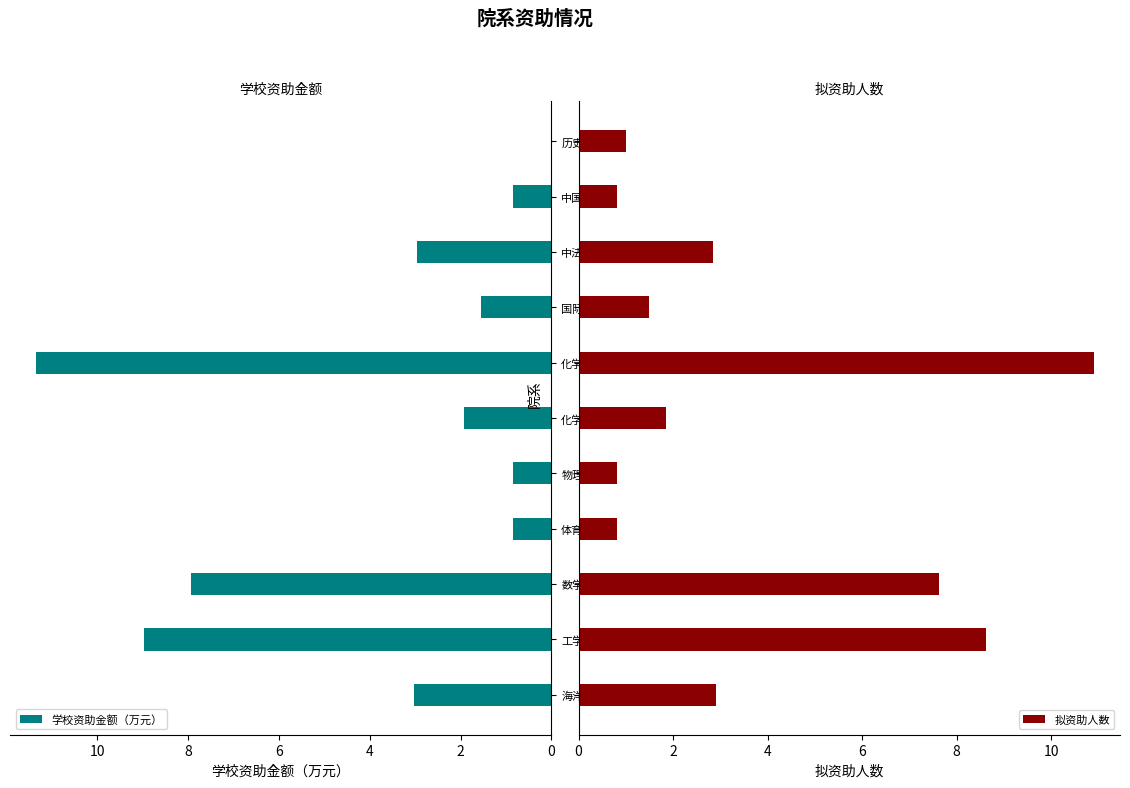

What is the difference between the second highest and minimum values in the 学校资助金额（万元） series?

9.0